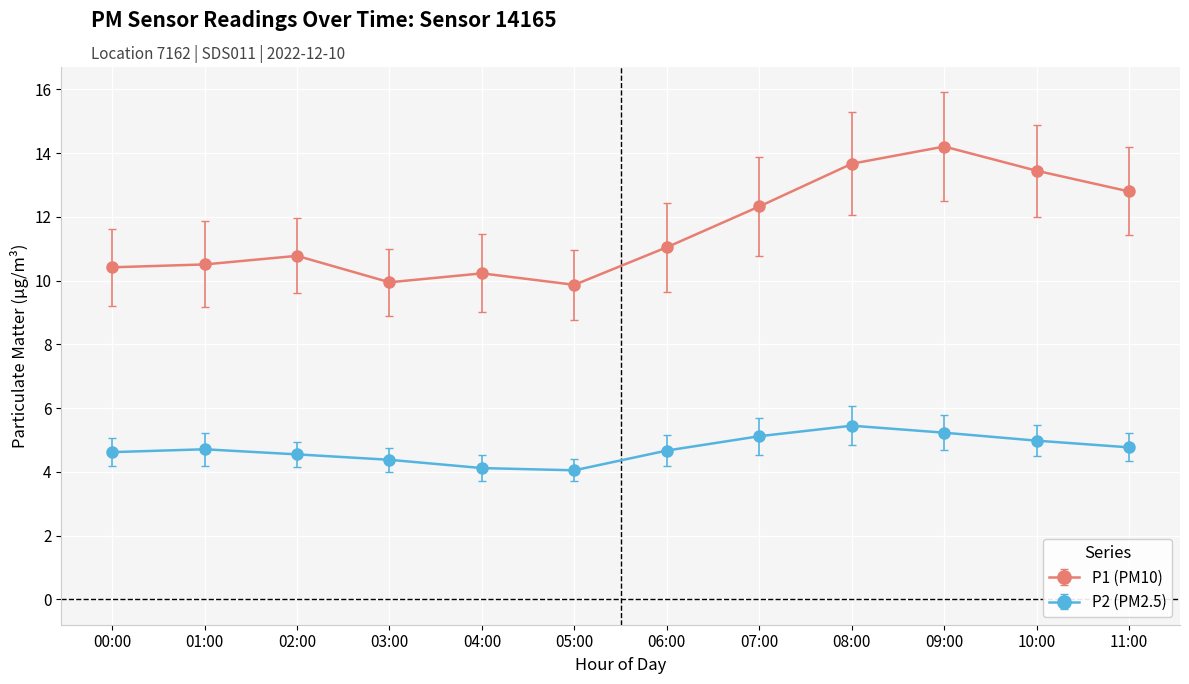

What is the label of the 12th point from the right?

00:00